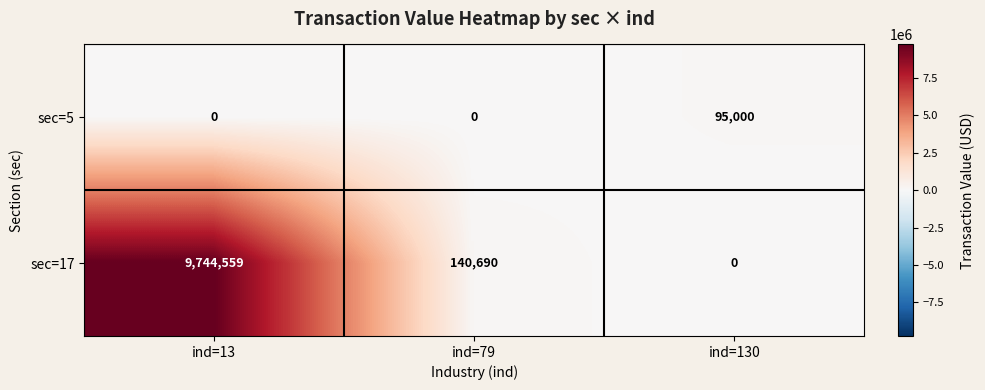

What is the total value across all series at ind=130?

95000